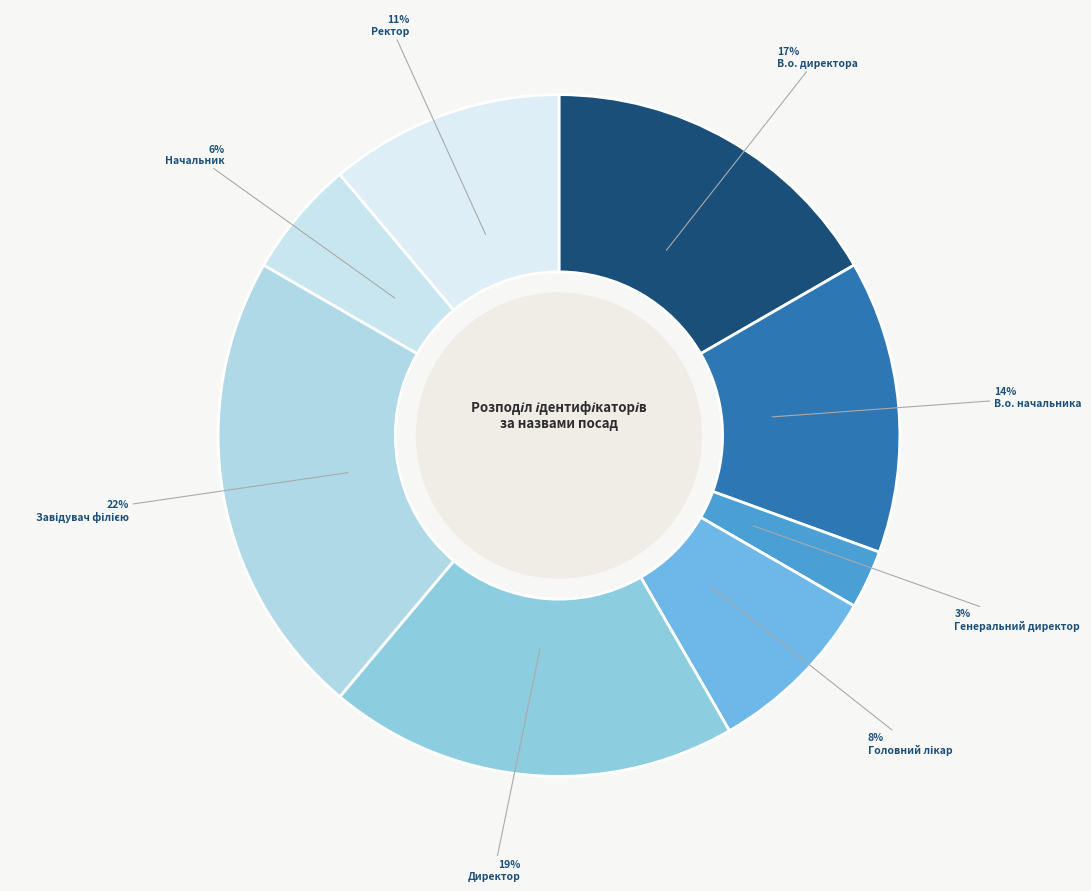

What is the largest slice in the pie chart?

Завідувач філією